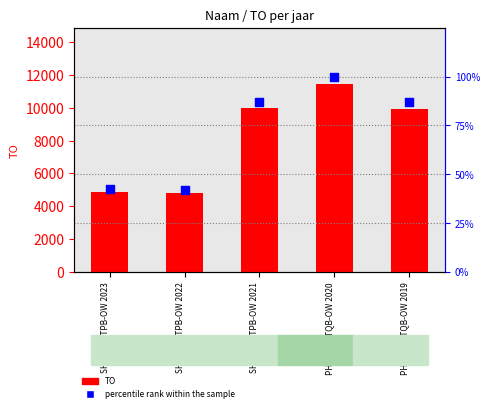

Is the value of percentile rank within the sample at SH0-9SKATPB-OW 2023 greater than the value of TO at SH0-9SKATPB-OW 2023?

No